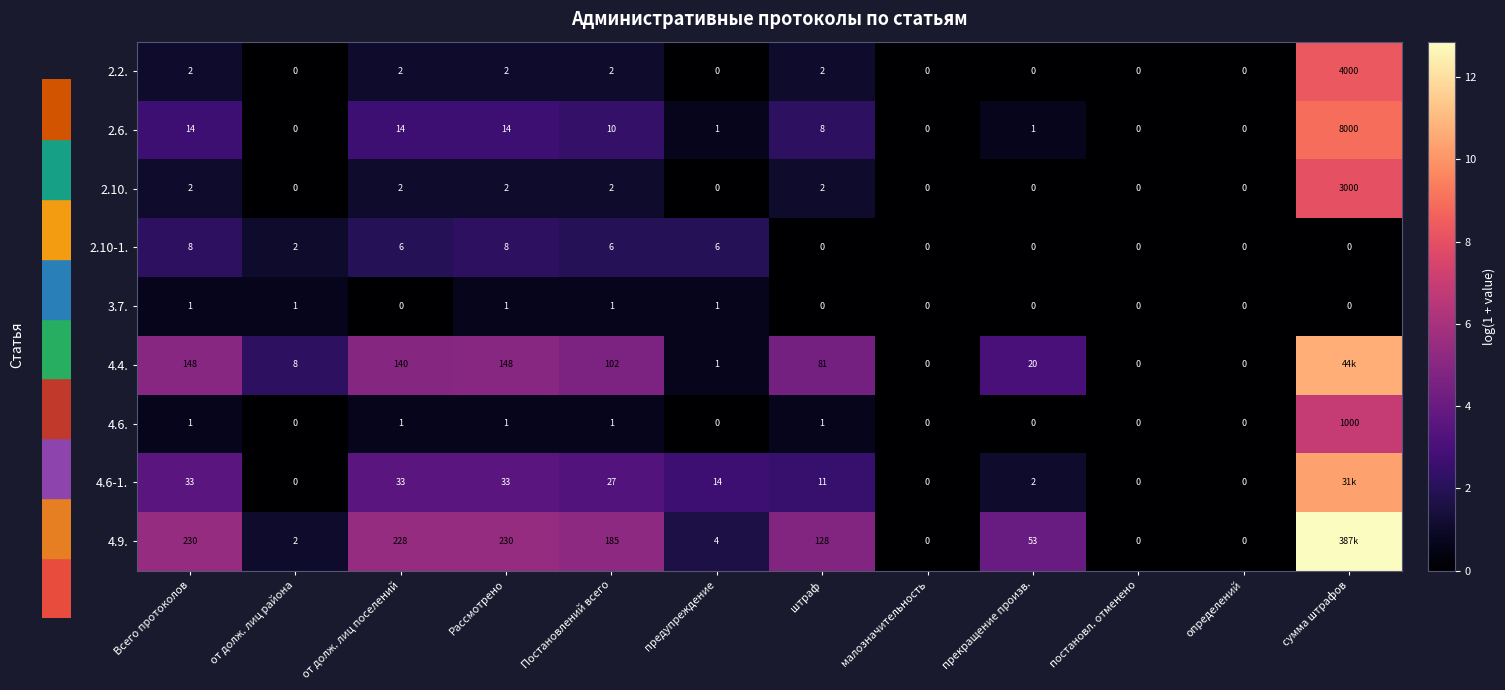

Is the value of 4.9. at от долж. лиц района greater than the value of 4.6. at малозначительность?

Yes